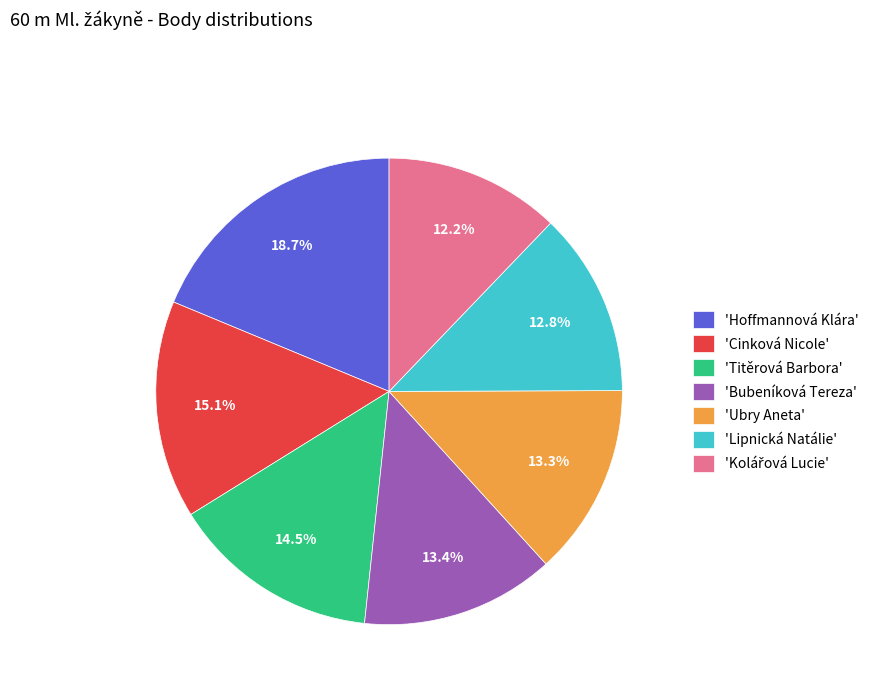

How many segments does this pie chart have?

7